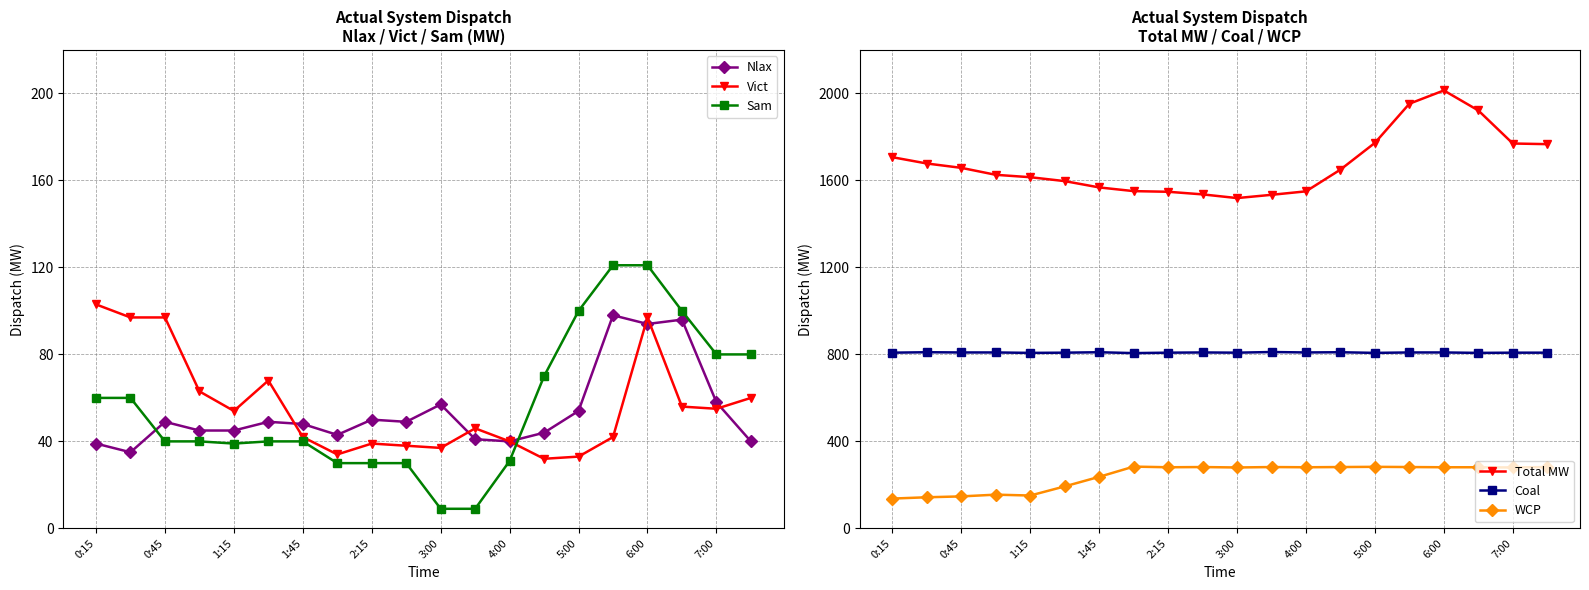

True or false: Coal and Total MW intersect in this chart.

False